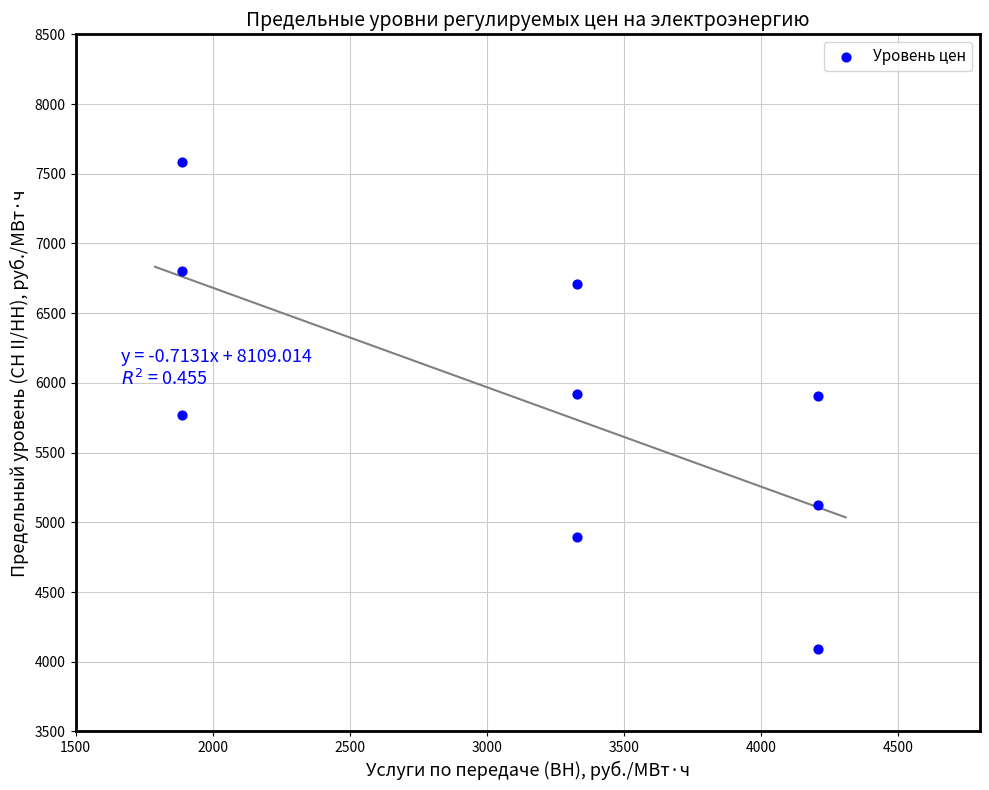

What is the average Y value?

5867.6